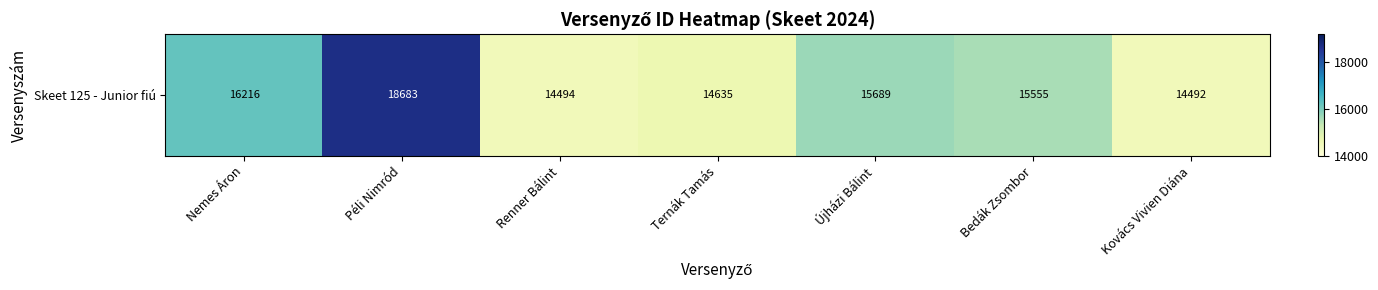

What is the approximate value at Kovács Vivien Diána?

14492